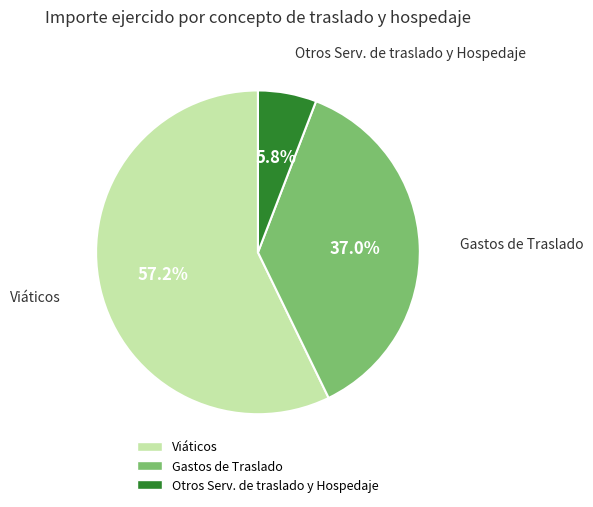

Is there any slice that represents more than half of the pie?

Yes